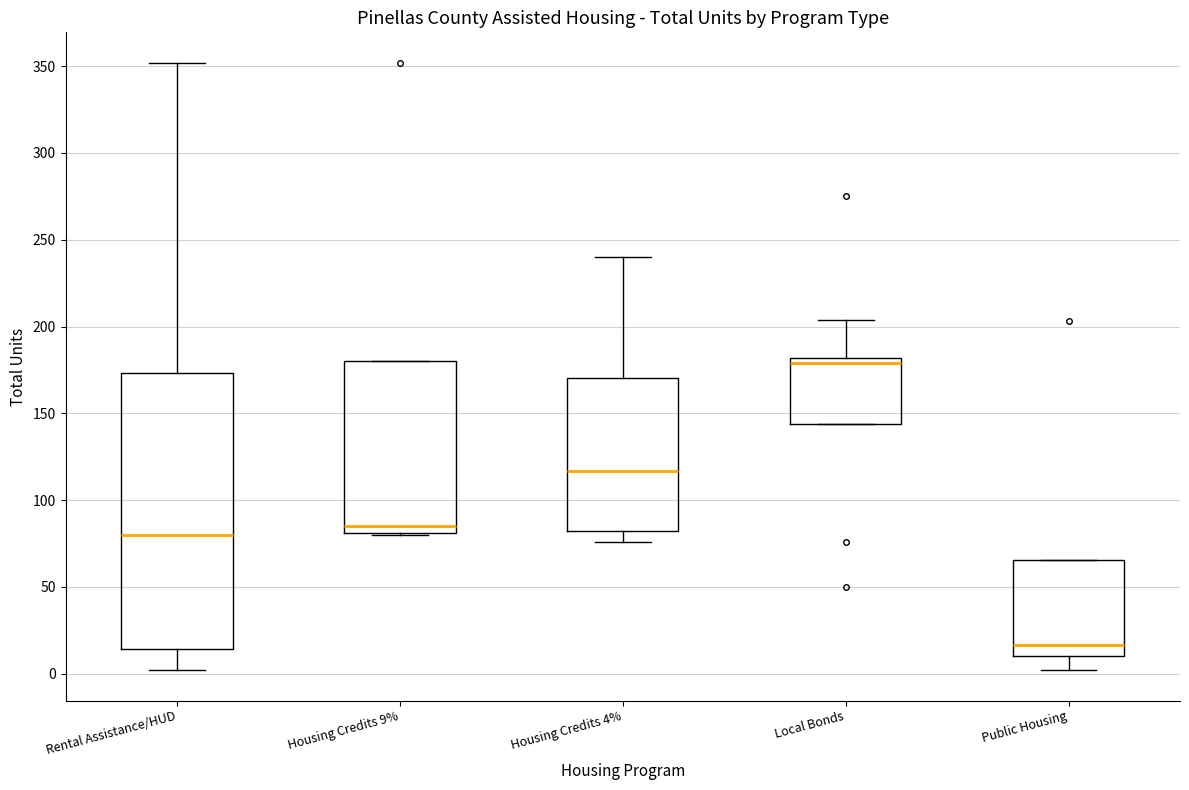

Reading left to right, transcribe this box plot: for each box, give where its median line is, the range the box spans, and where its two whiskers end, as read against the y-axis. The values are not printed on the chart, so give them approximately, as read against the axis.

Rental Assistance/HUD: median 80, box 15 to 175, whiskers 0 to 350
Housing Credits 9%: median 85, box 80 to 180, whiskers 80 to 180
Housing Credits 4%: median 115, box 85 to 170, whiskers 75 to 240
Local Bonds: median 180 (just below the box's upper edge), box 145 to 180, whiskers 145 to 205
Public Housing: median 15, box 10 to 65, whiskers 0 to 65